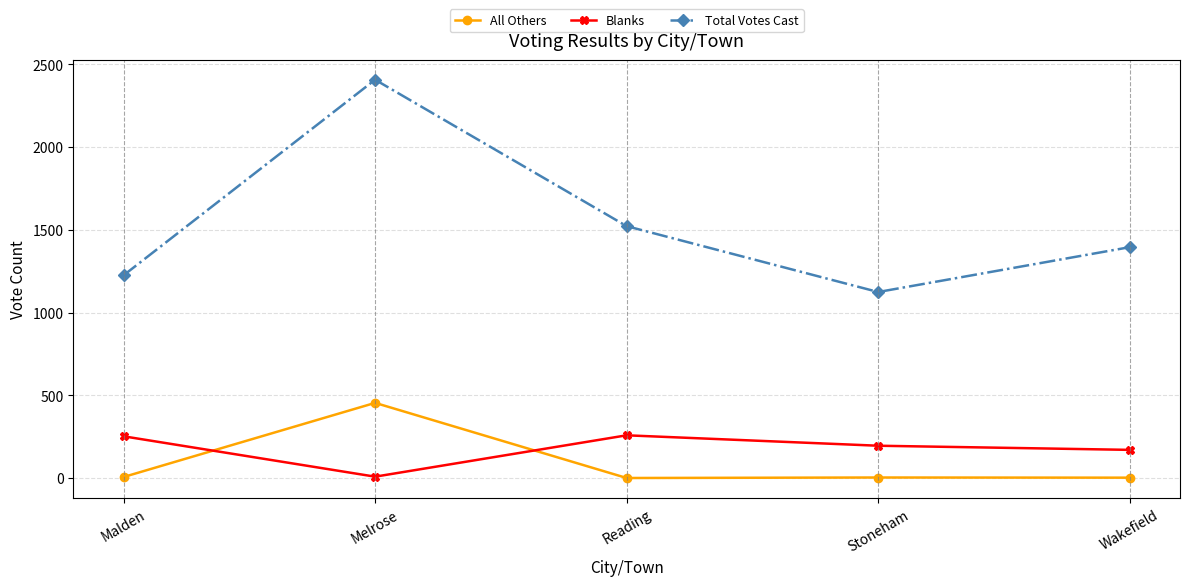

What is the label of the 5th point from the right?

Malden